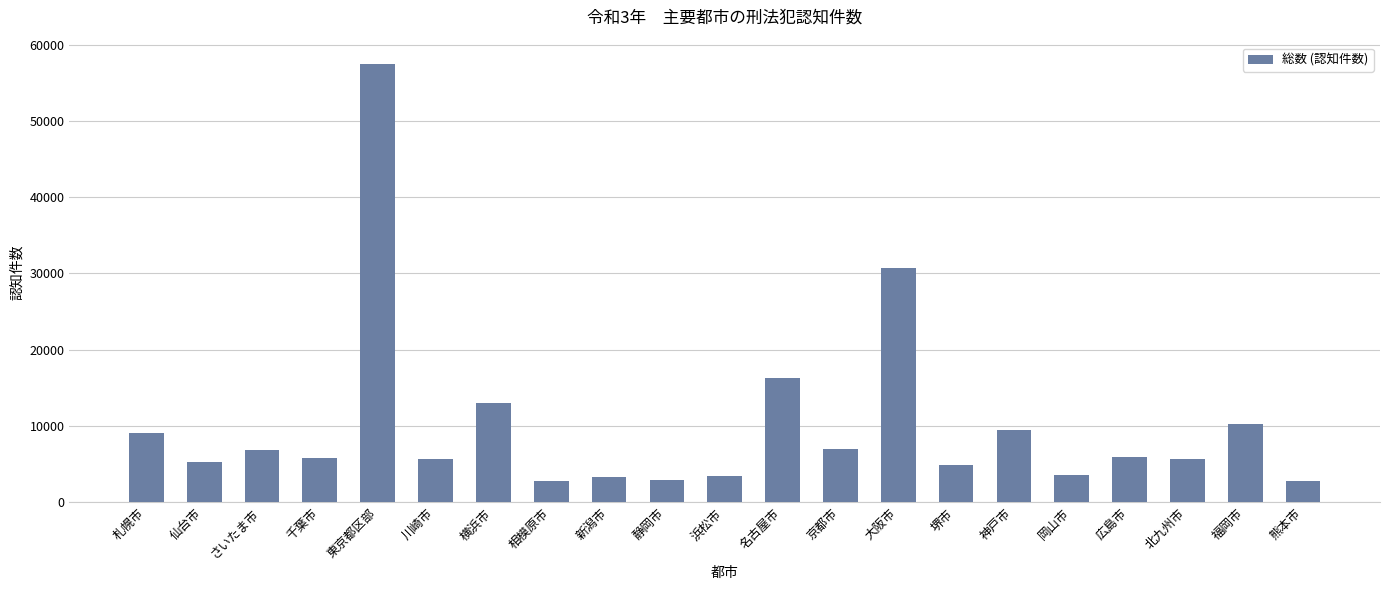

The chart shows a value of 3549 at 岡山市. True or false?

True